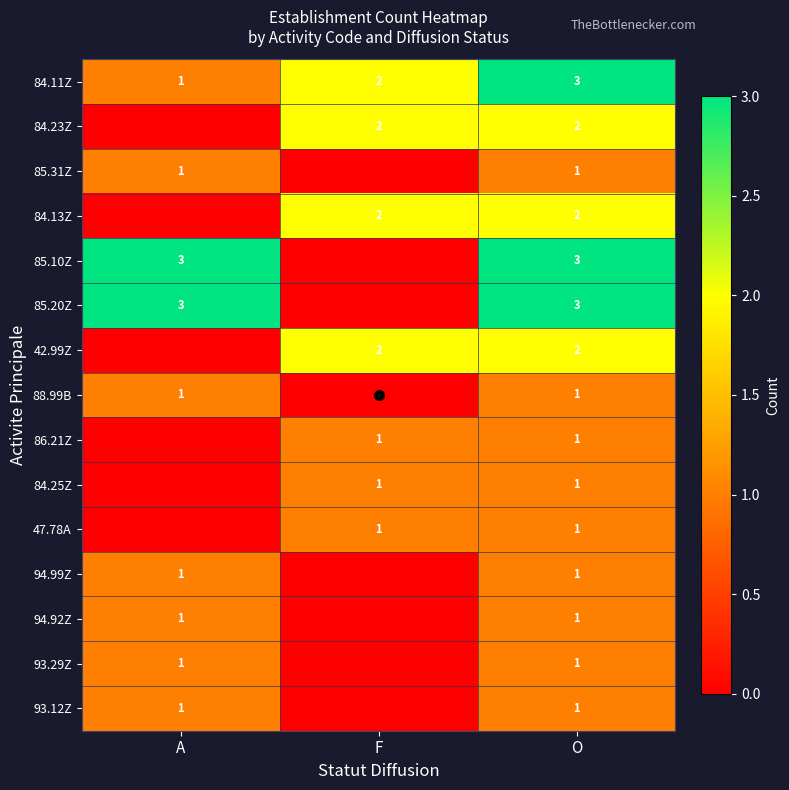

What is the sum of all 84.11Z values?

6